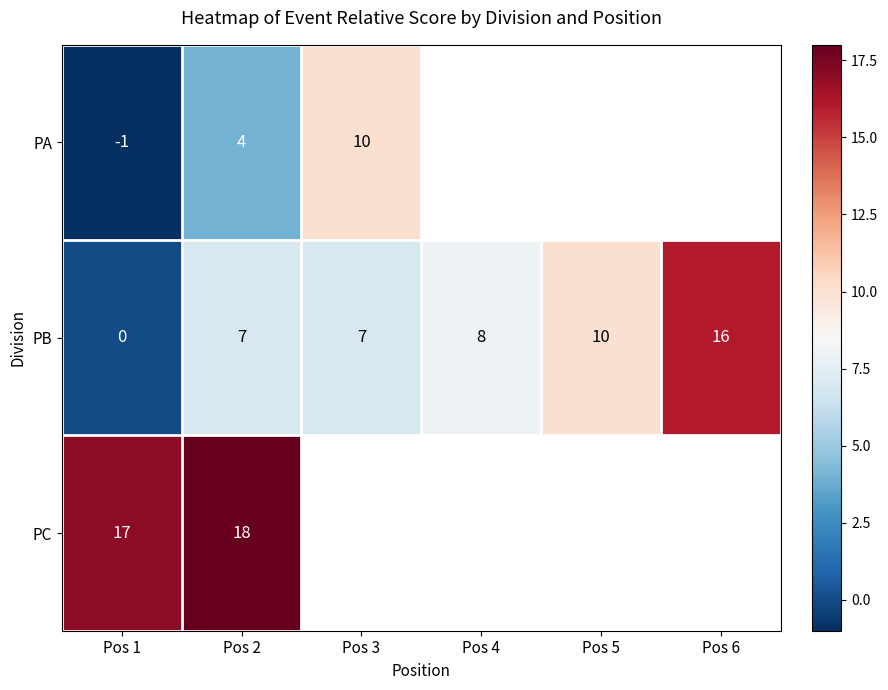

Where is PB nearest to the value 8?

Pos 4